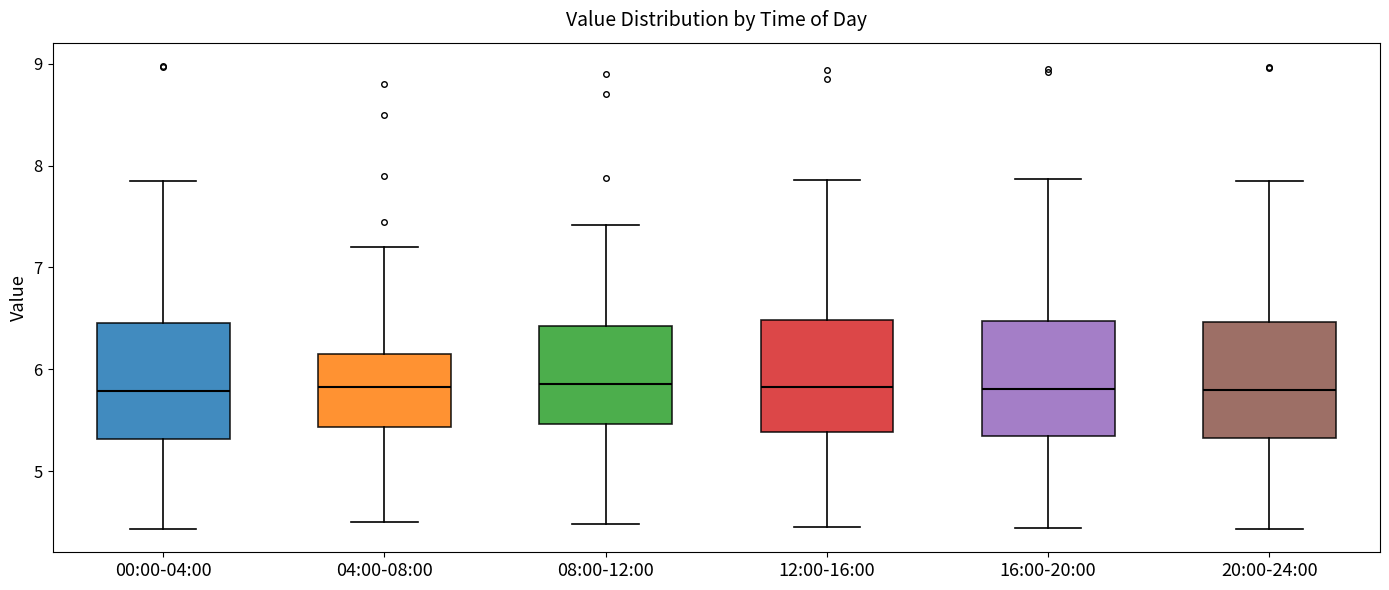

Where is the lower edge of the box for 04:00-08:00 on the y-axis? The values are not printed on the chart, so give them approximately, as read against the axis.

5.4